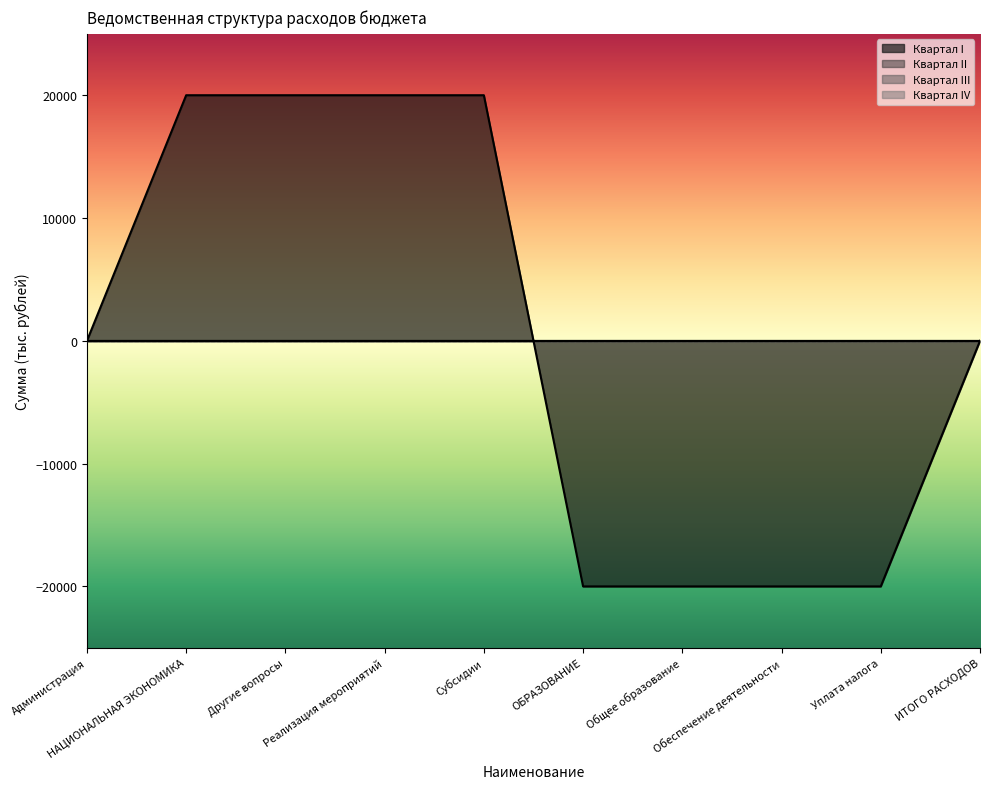

At which label does Квартал I first exceed 0?

НАЦИОНАЛЬНАЯ ЭКОНОМИКА